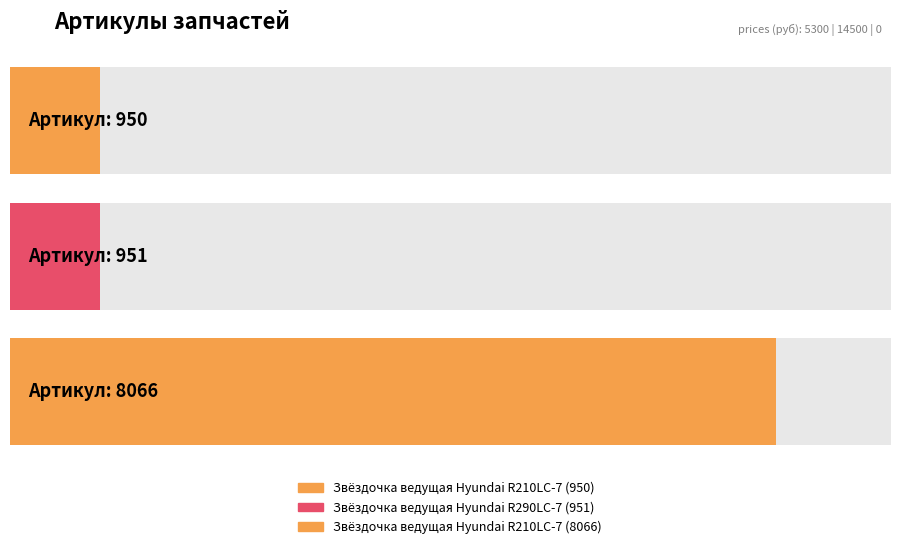

What is the difference between the maximum and minimum values?

7116